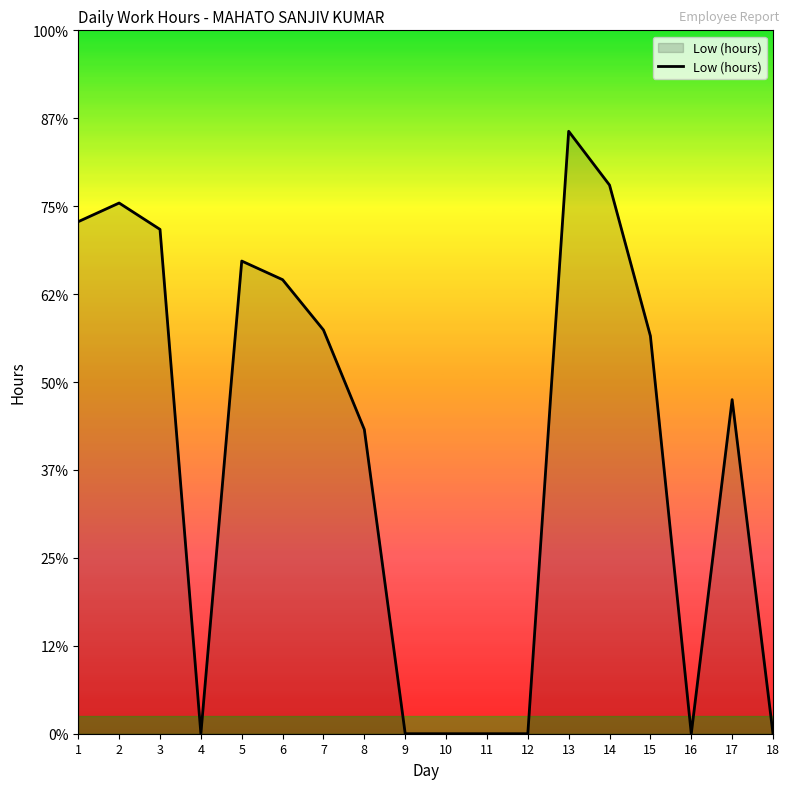

Does the chart have visible grid lines?

No